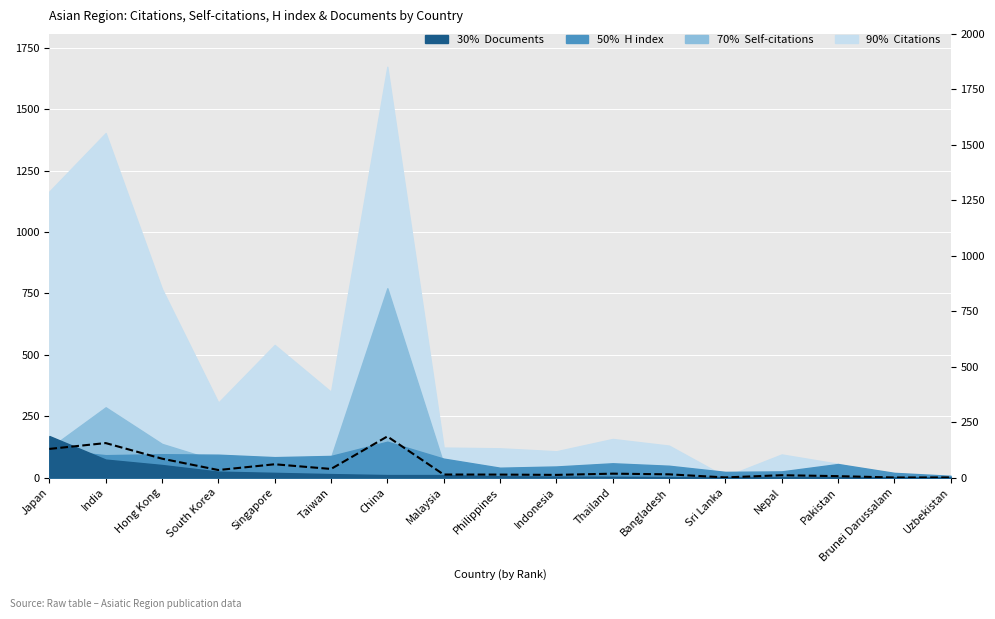

At which category does the data reach its first local valley?

South Korea